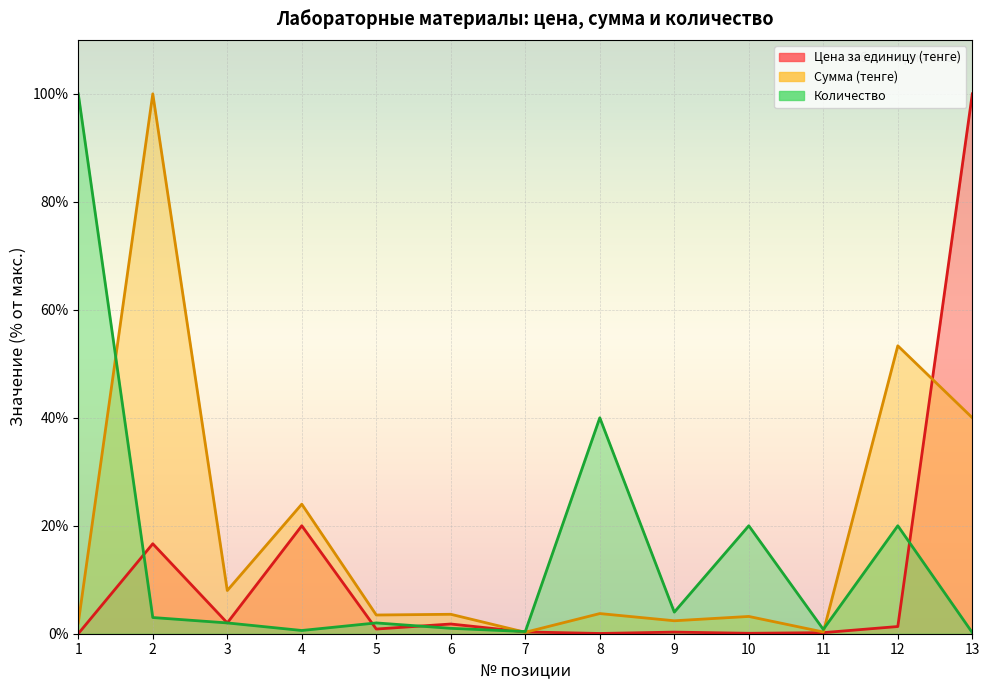

Which series has the widest spread of values?

Цена за единицу (тенге)